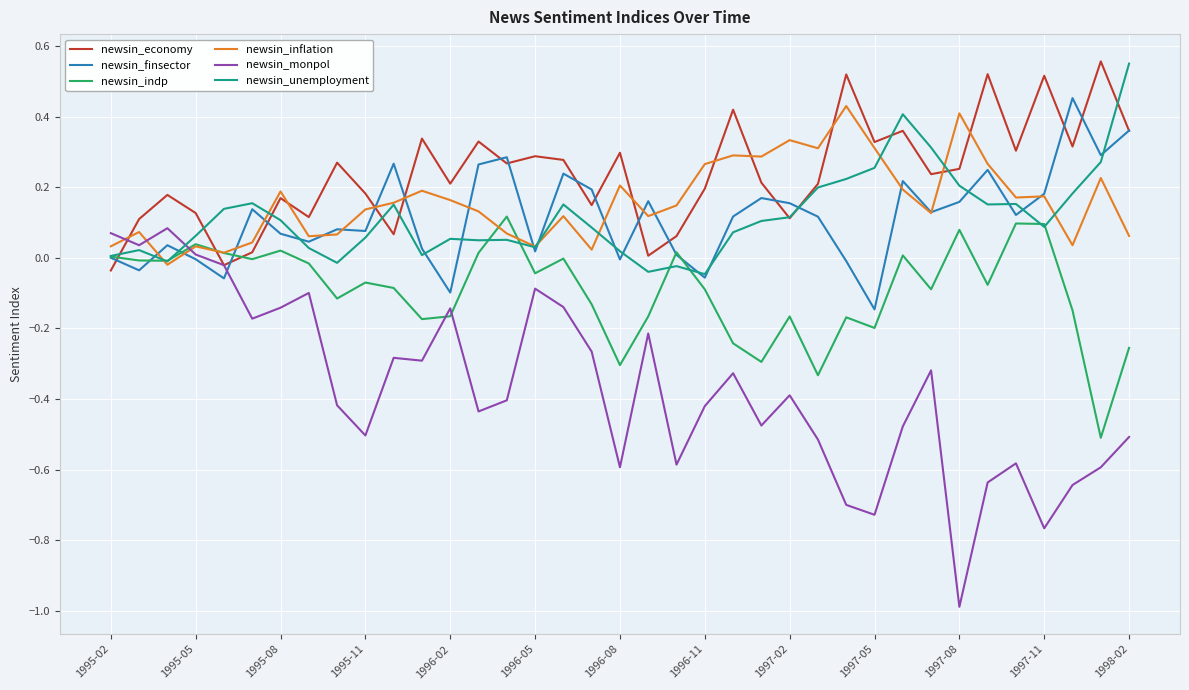

Which series has the largest total across all categories?

newsin_economy